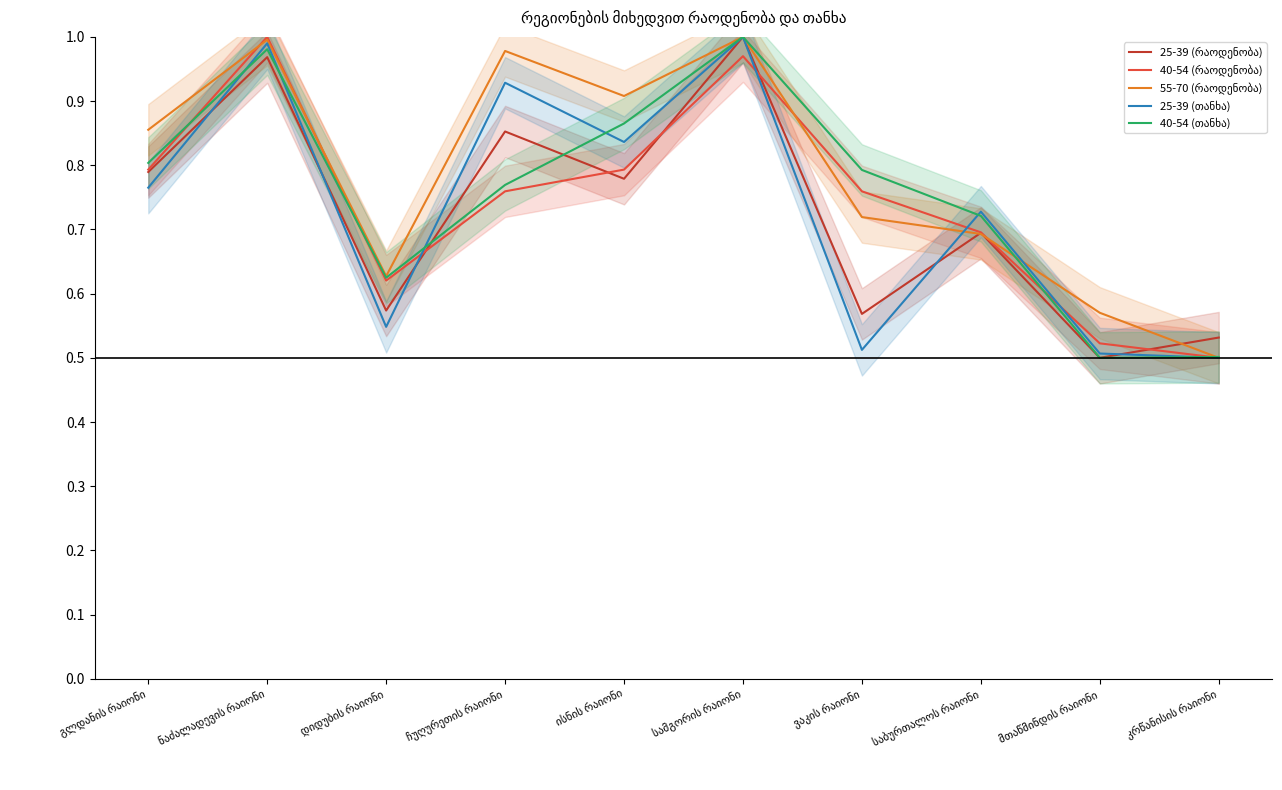

What is the total value across all series at საბურთალოს რაიონი?

3.5